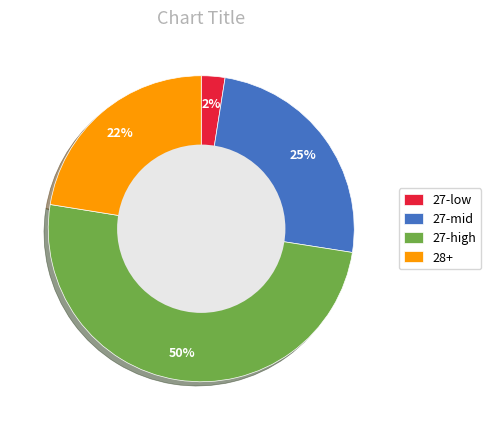

Rank the categories by value from lowest to highest.

27-low, 28+, 27-mid, 27-high